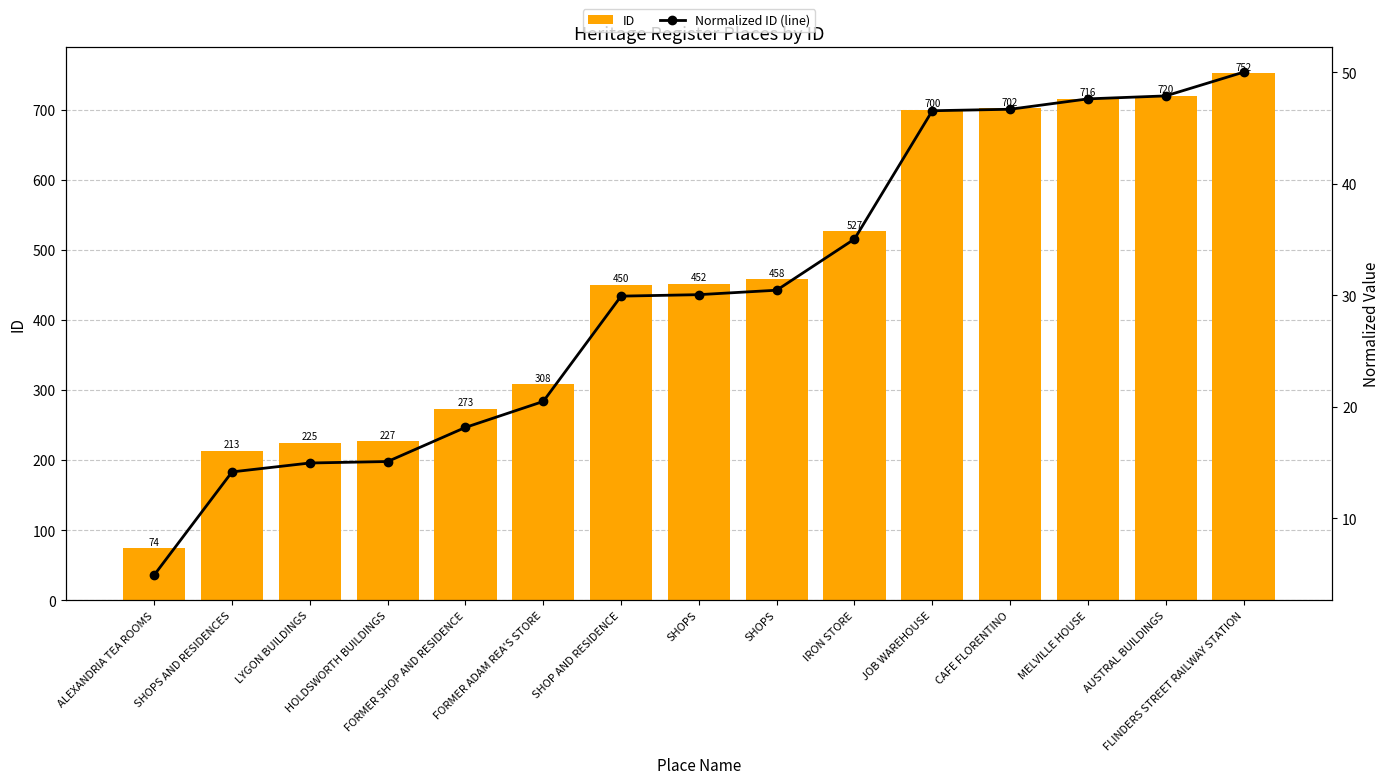

True or false: Normalized ID (line) has a value of 46.2 at IRON STORE.

False